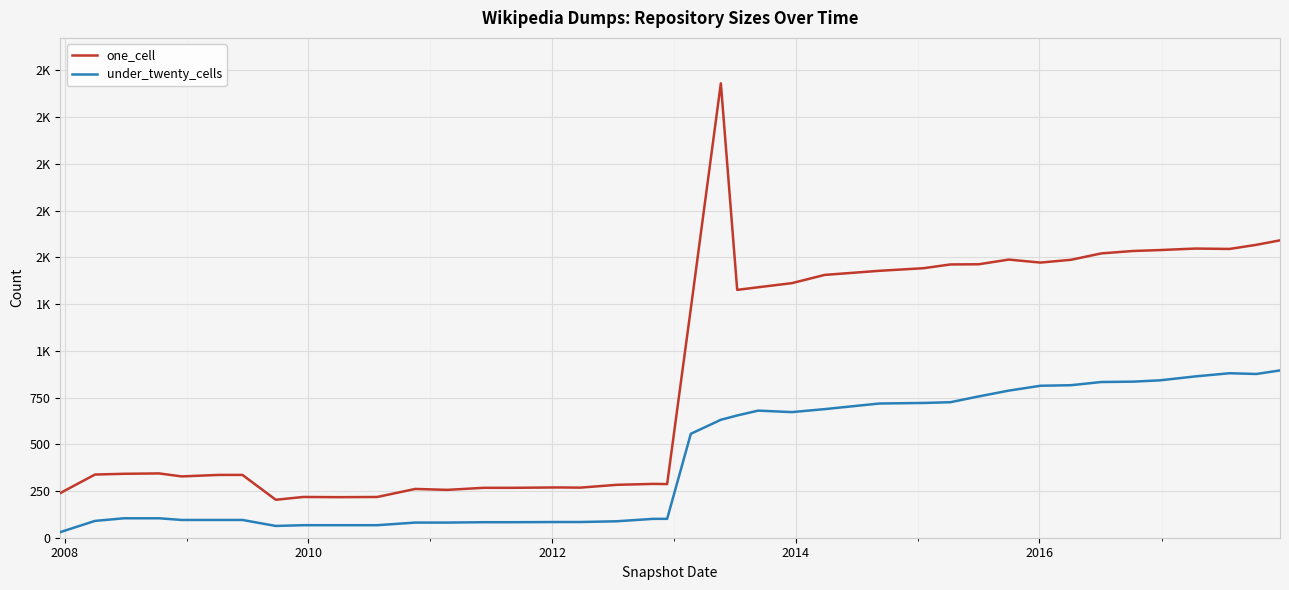

In under_twenty_cells, how many points are higher than both neighbors (excluding endpoints)?

2